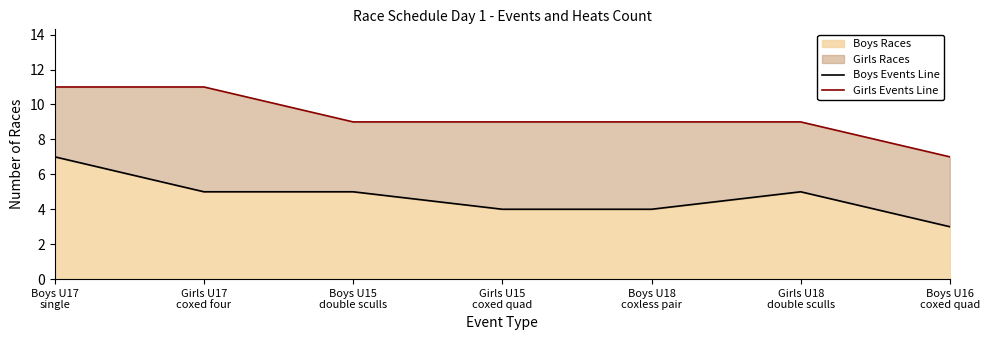

True or false: Girls Events Line and Boys Events Line intersect in this chart.

False